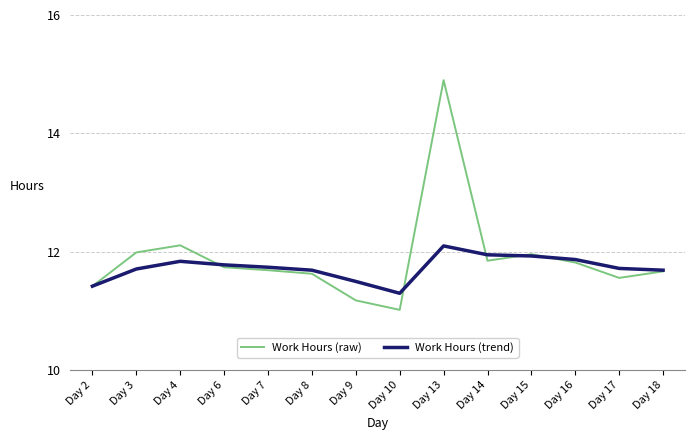

What value does the Work Hours (raw) series have at Day 17?

11.6